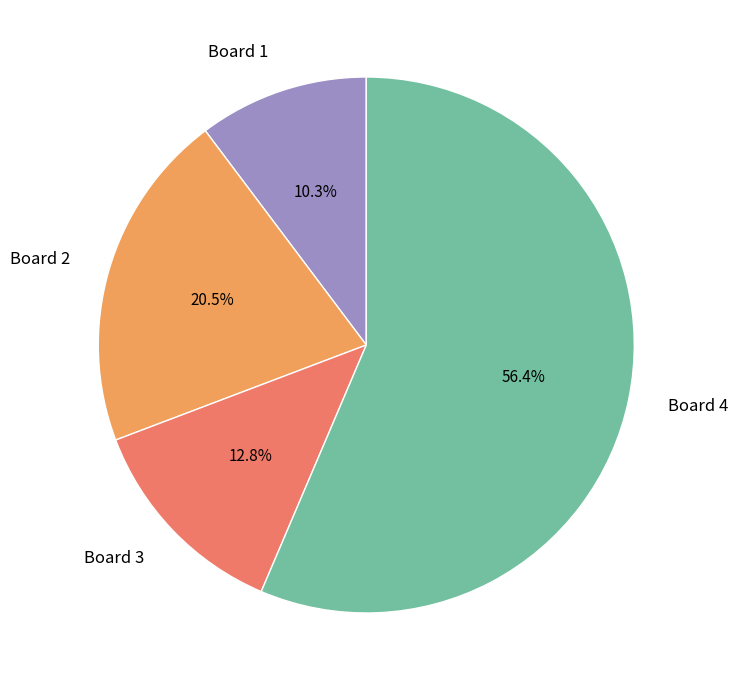

Between Board 3 and Board 2, which is larger?

Board 2